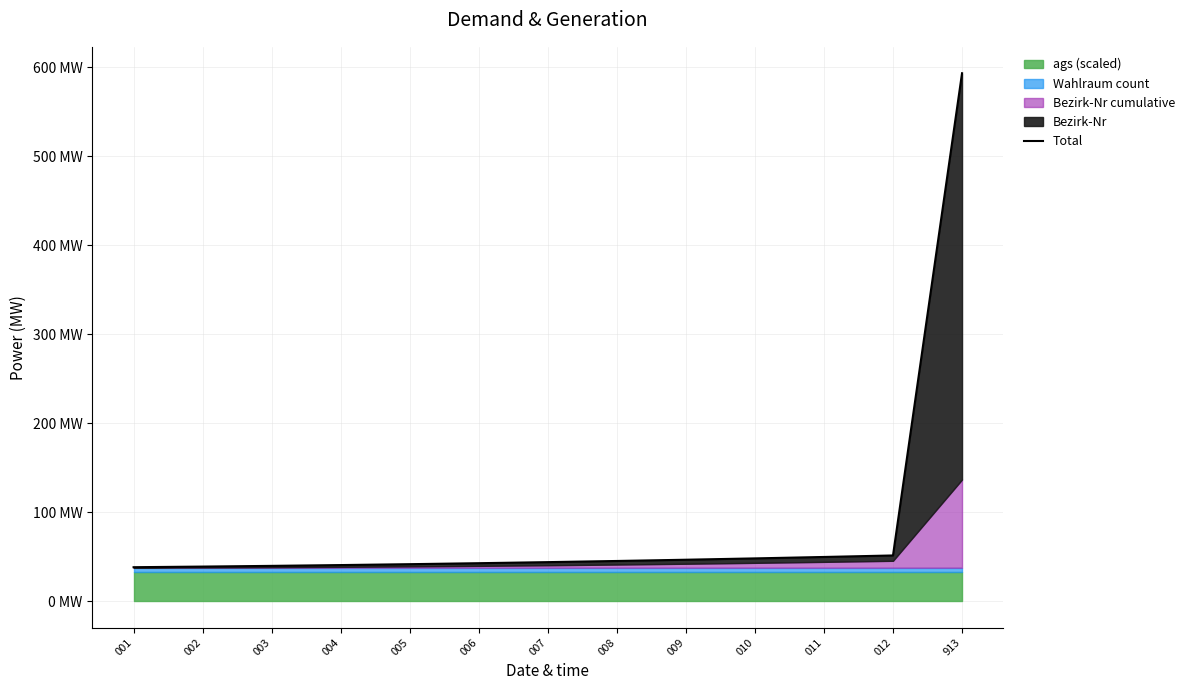

What is the change in value from 006 to 012?

+8.7